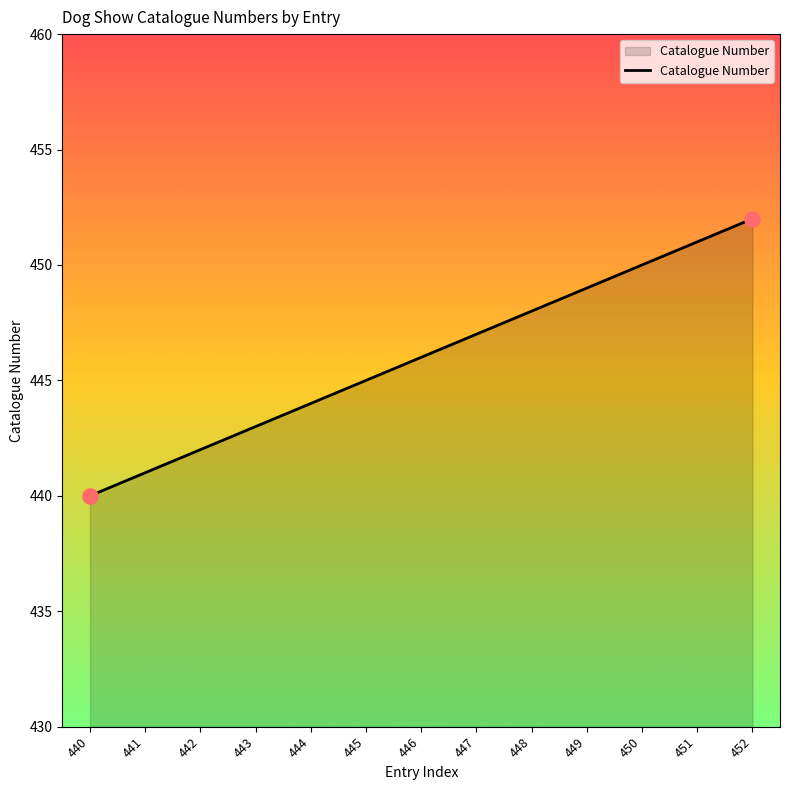

Which has a higher value, 446 or 450?

450